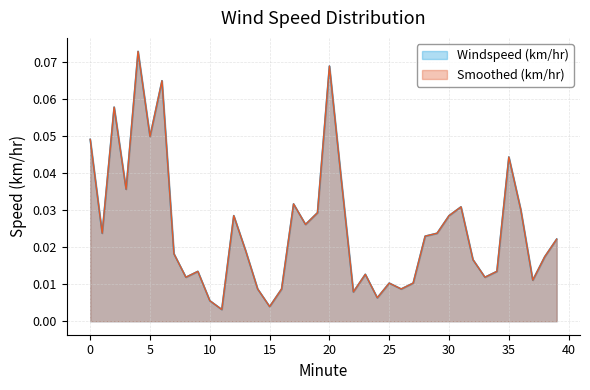

How many categories are shown in the chart?

40